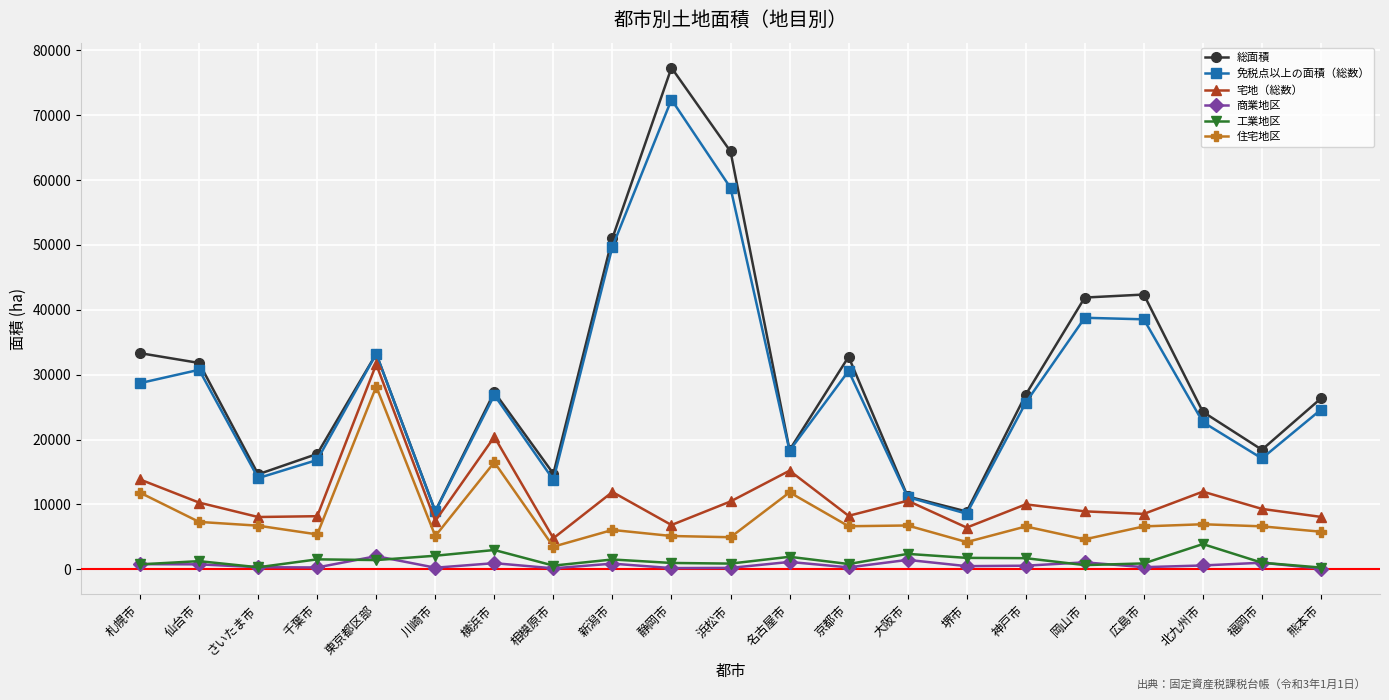

What is the difference between the second highest and second lowest values in the 工業地区 series?

2663.0